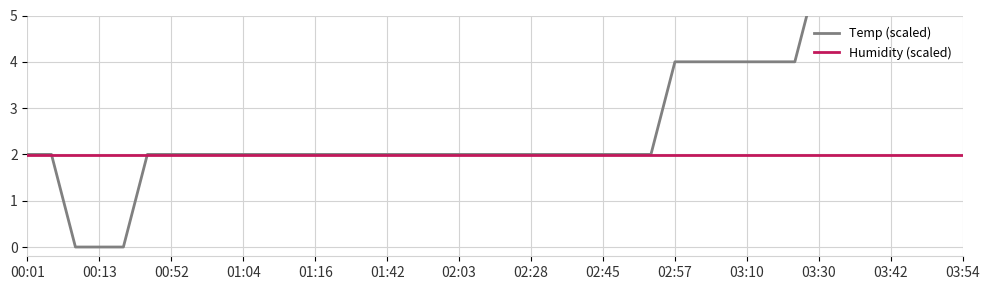

Is the value of Temp (scaled) at 22 greater than the value of Humidity (scaled) at 03:10?

Yes